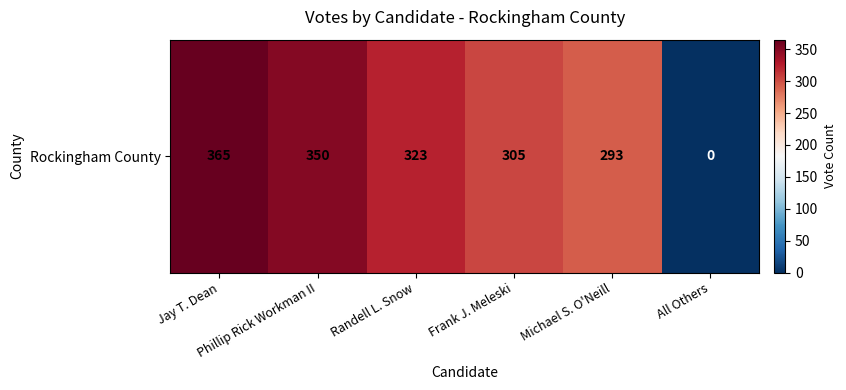

How many positive values are there?

5